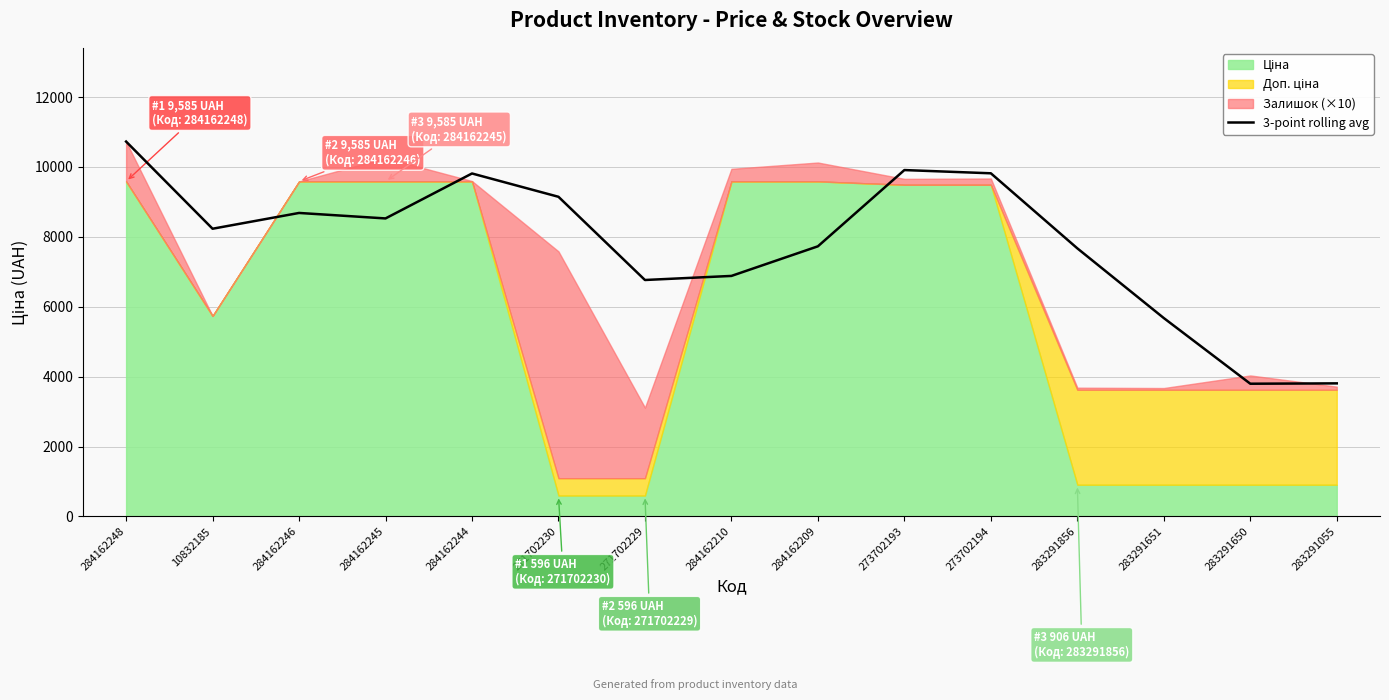

How many values are below 8231?

7